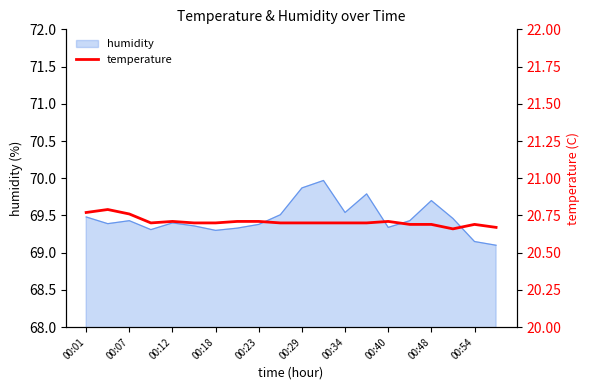

What is the lowest value of the humidity series?

69.1